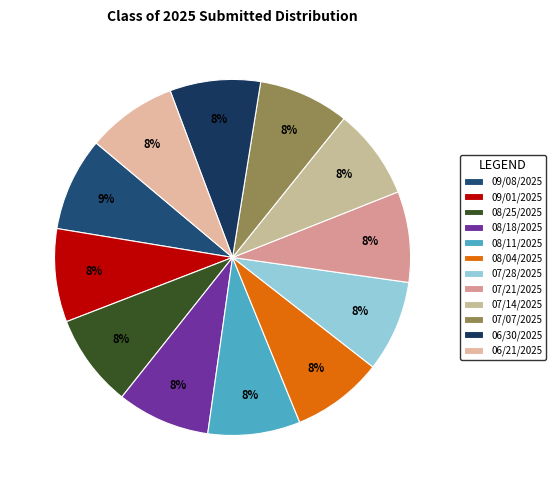

Does 07/21/2025 represent more than half of the total?

No